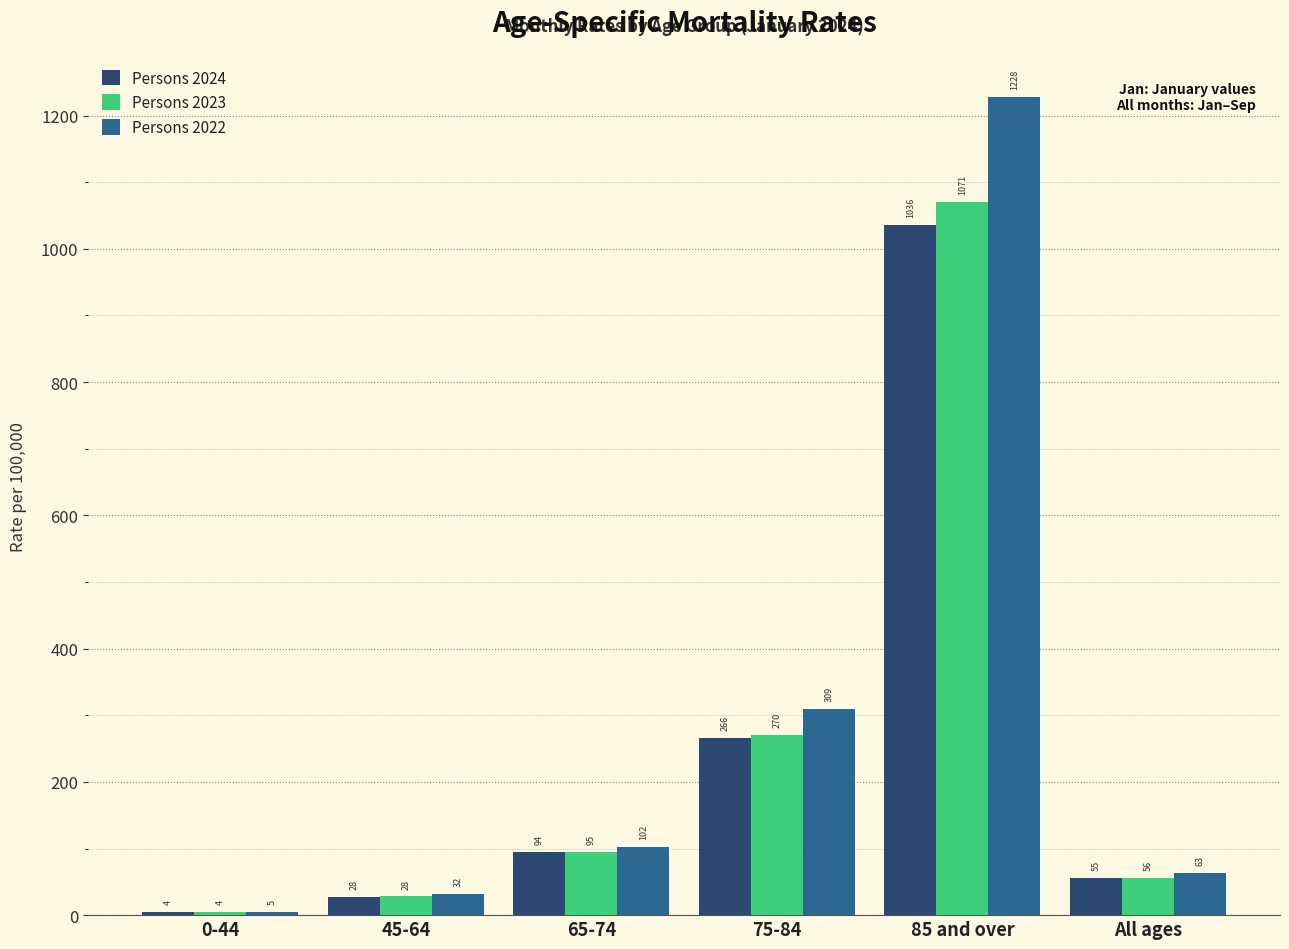

What is the maximum value for Persons 2022?

1228.0